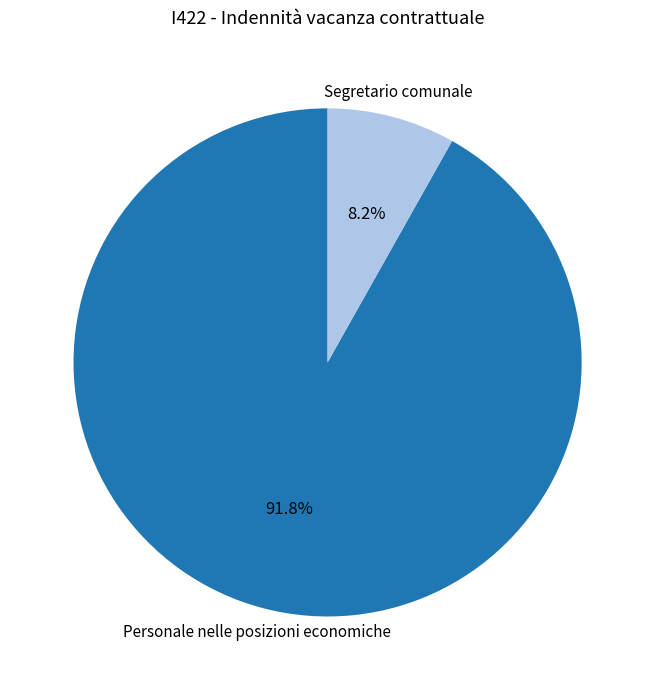

To the nearest percent, what portion does Segretario comunale represent?

8%